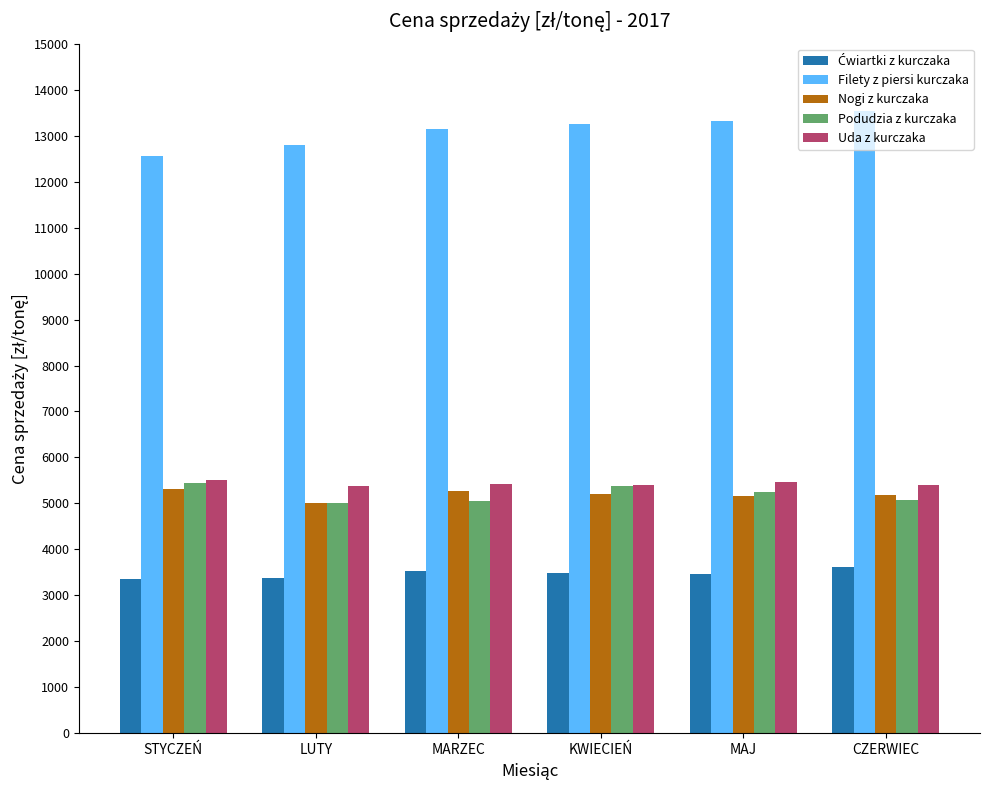

The Uda z kurczaka series shows 5409.4 at KWIECIEŃ. True or false?

True